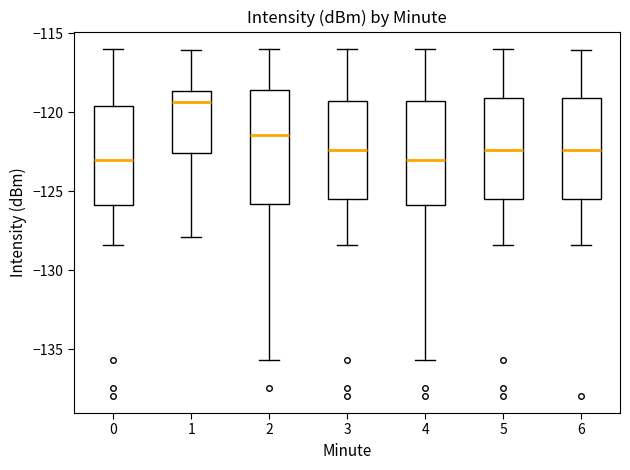

Reading left to right, transcribe this box plot: for each box, give where its median line is, the range the box spans, and where its two whiskers end, as read against the y-axis. The values are not printed on the chart, so give them approximately, as read against the axis.

0: median -123.0, box -126.0 to -119.5, whiskers -128.5 to -116.0
1: median -119.5, box -122.5 to -118.5, whiskers -128.0 to -116.0
2: median -121.5, box -126.0 to -118.5, whiskers -135.5 to -116.0
3: median -122.5, box -125.5 to -119.5, whiskers -128.5 to -116.0
4: median -123.0, box -126.0 to -119.5, whiskers -135.5 to -116.0
5: median -122.5, box -125.5 to -119.0, whiskers -128.5 to -116.0
6: median -122.5, box -125.5 to -119.0, whiskers -128.5 to -116.0